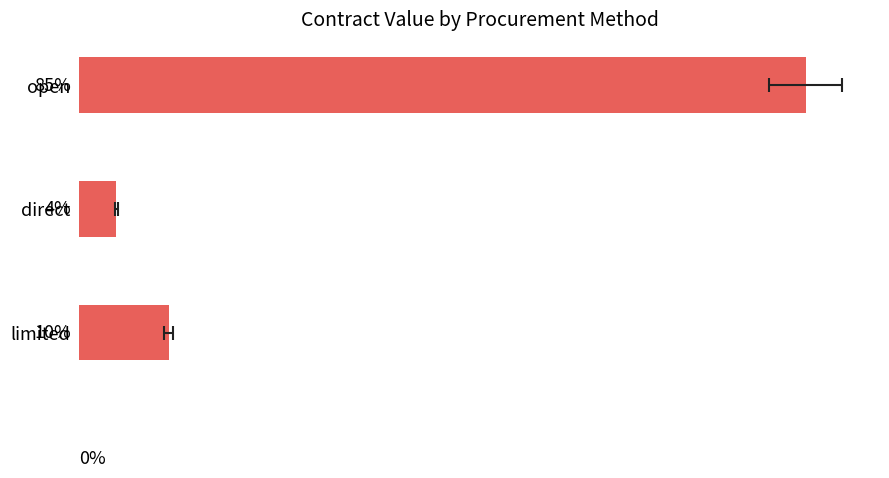

Reading left to right, extract all data points from this chart.

36992296.1	1882412.7	4554831.0